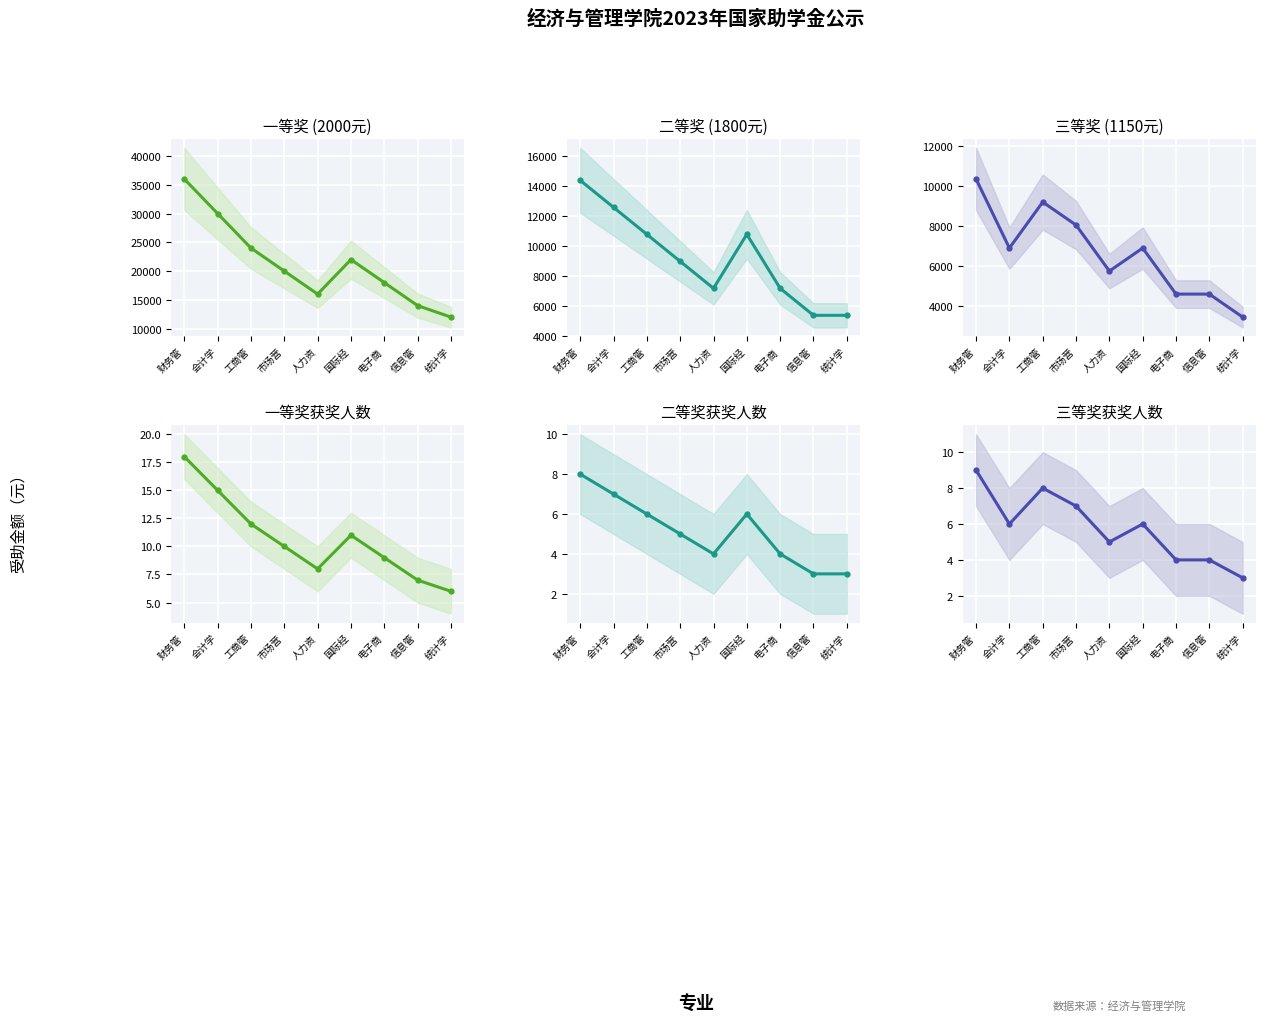

What is the difference between the maximum and minimum values in the 二等奖人数 series?

5